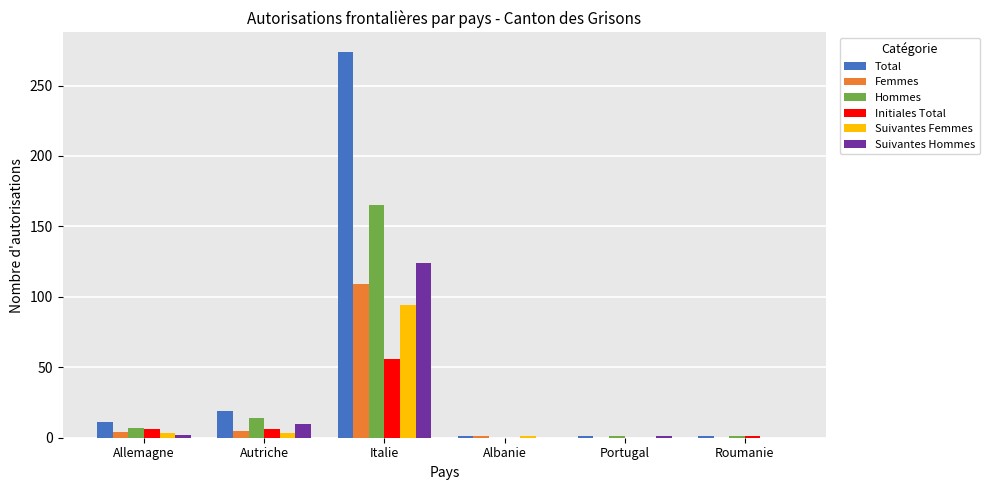

Which series changed the most between Autriche and Italie?

Total